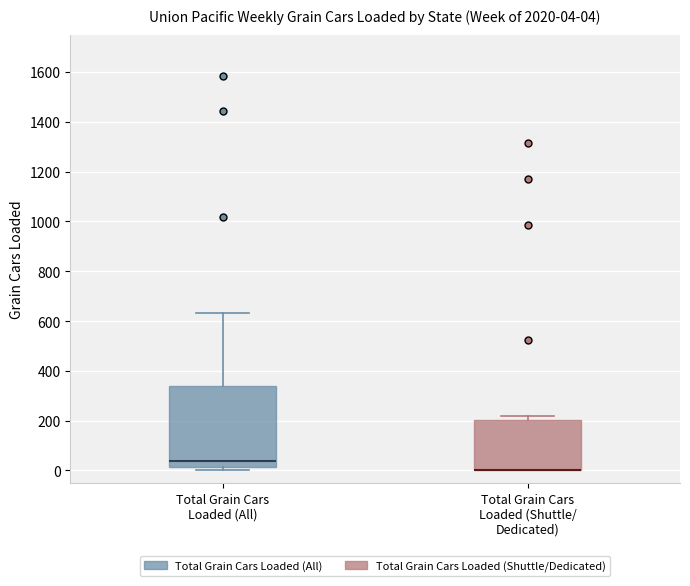

Comparing the boxes themselves (not the whiskers), which one is the tallest?

Total Grain Cars Loaded (All)